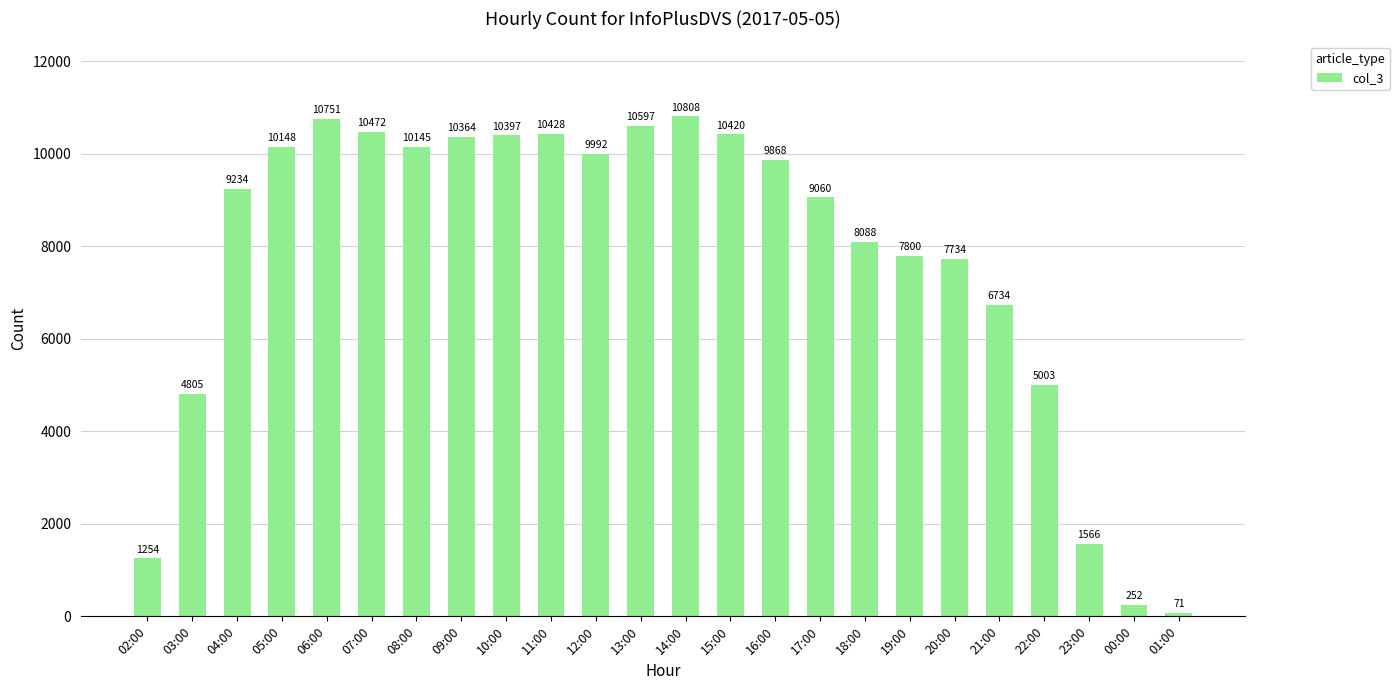

What is the sum of all values?

185991